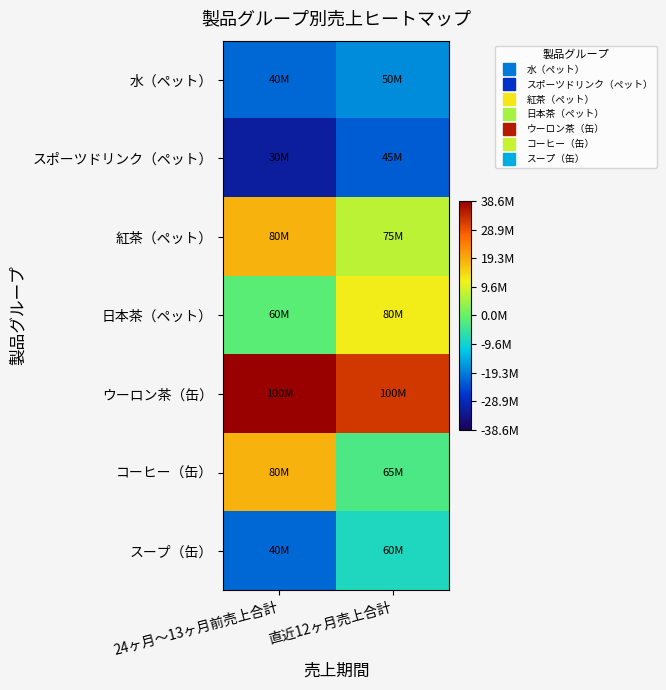

Between 直近12ヶ月売上合計 and 24ヶ月～13ヶ月前売上合計, which is larger?

直近12ヶ月売上合計